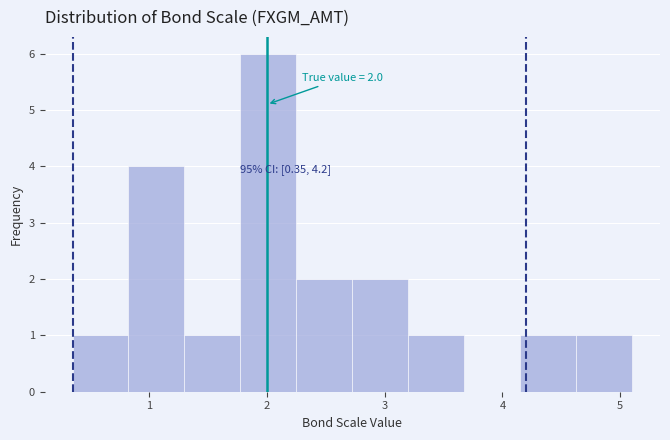

Over which range of the x-axis is the bar tallest?

1.8 to 2.3